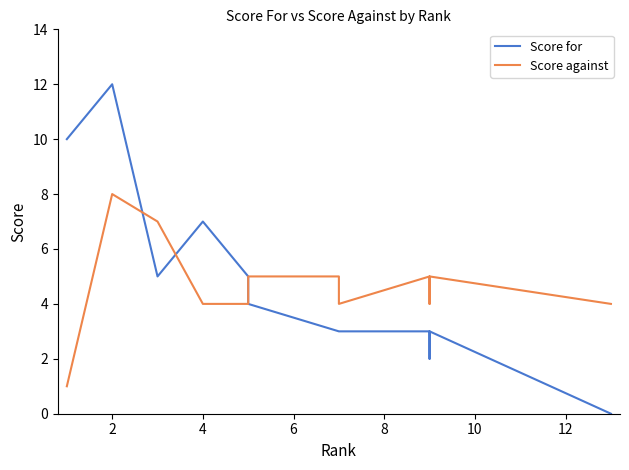

The Score against series shows 8 at 2. True or false?

True